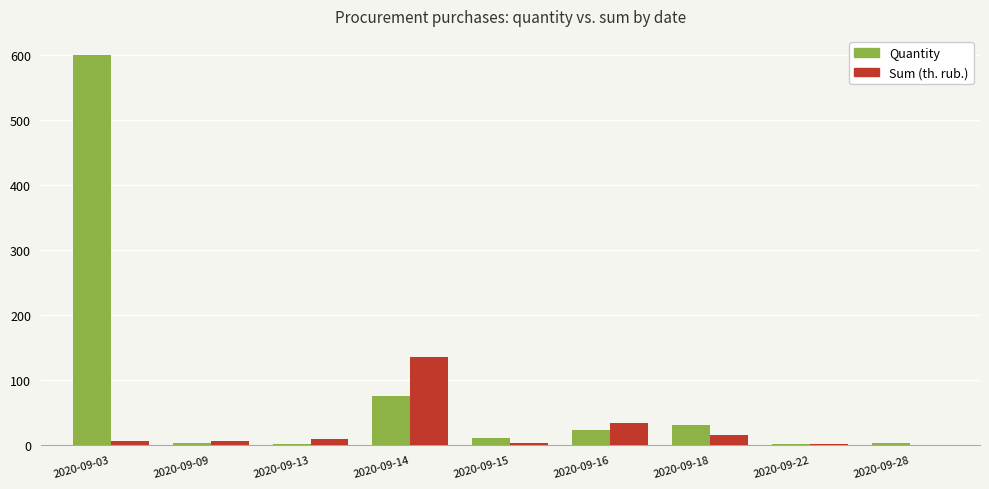

How many data points does each series have?

9